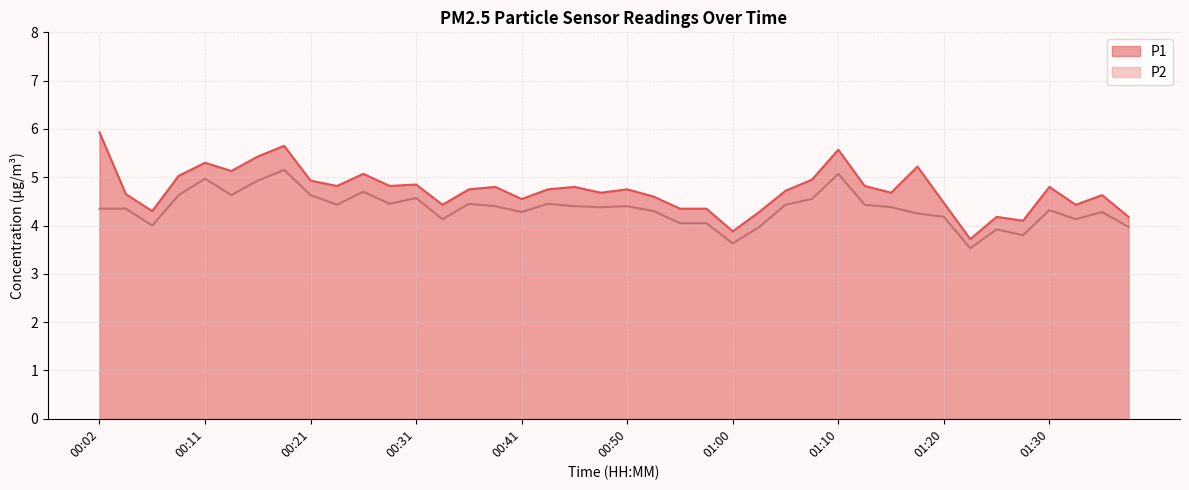

What are all the series names shown in the legend?

P1, P2